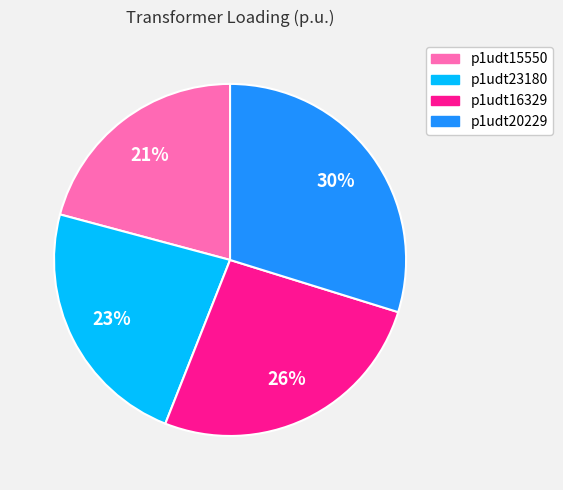

How many slices are in this pie chart?

4